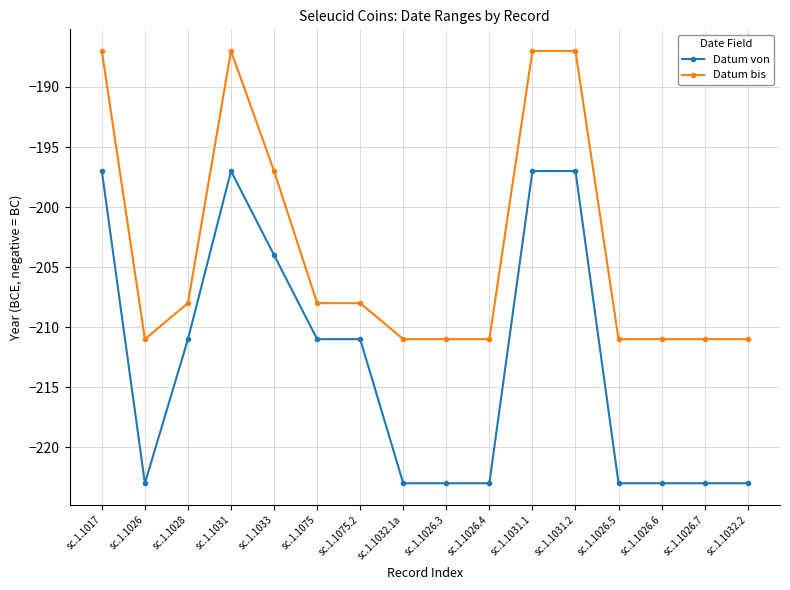

How many Datum bis values are between -211 and -187?

16